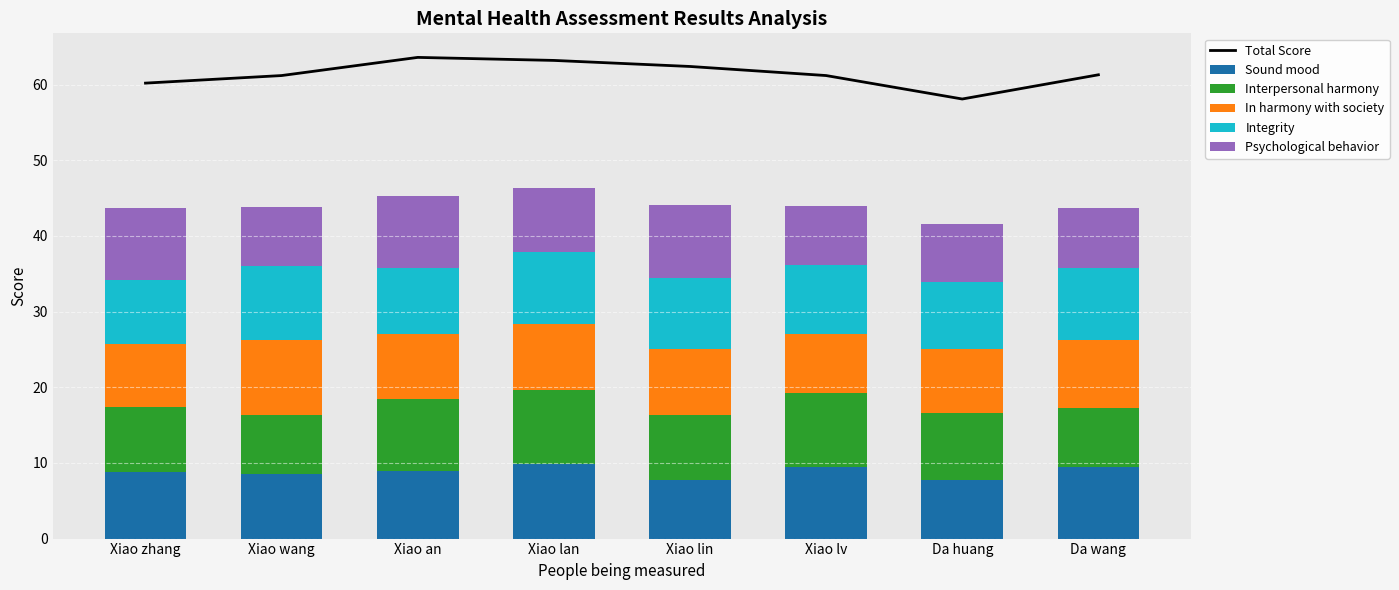

List the series in order of their peak value, lowest first.

Psychological behavior, Sound mood, Interpersonal harmony, In harmony with society, Integrity, Total Score